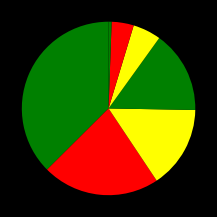

Count the number of slices in the pie.

7